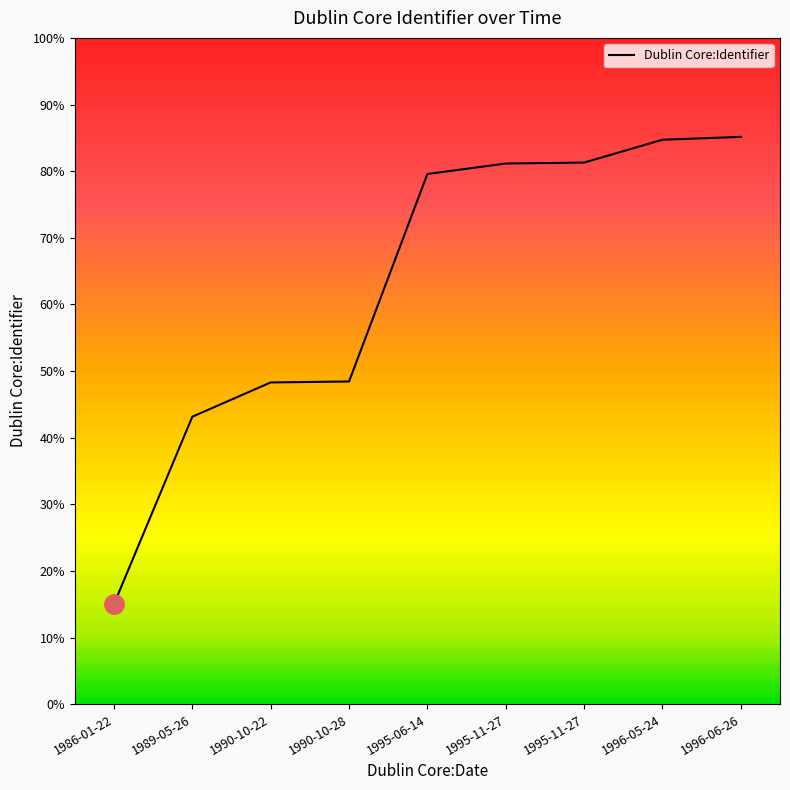

Approximately how many times larger is the value at 1990-10-22 compared to 1995-11-27?

0.9